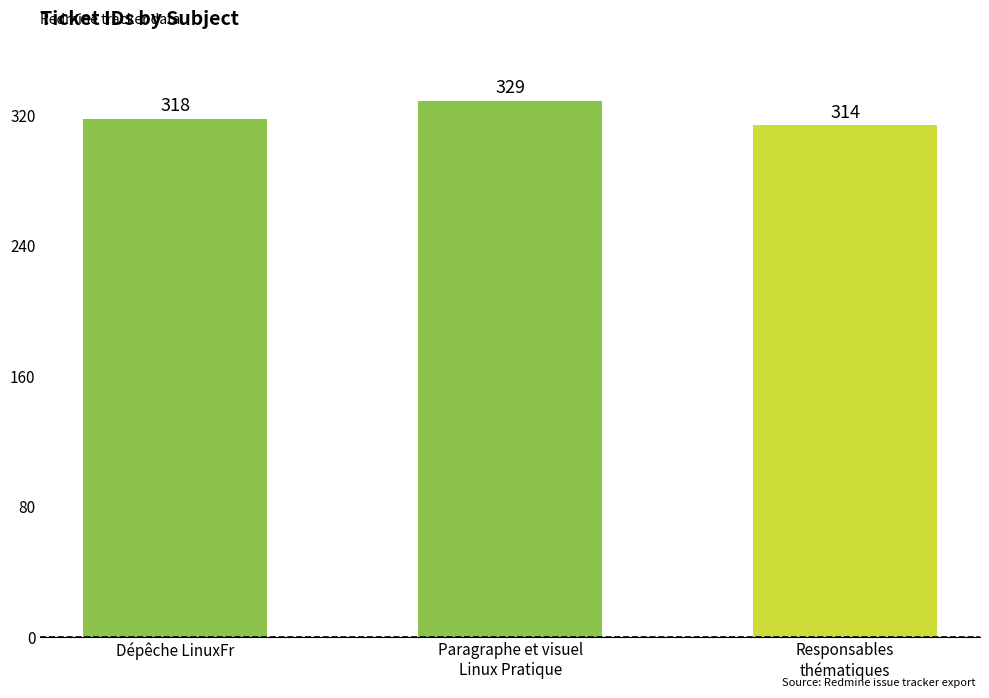

How many values are between 314 and 329?

3